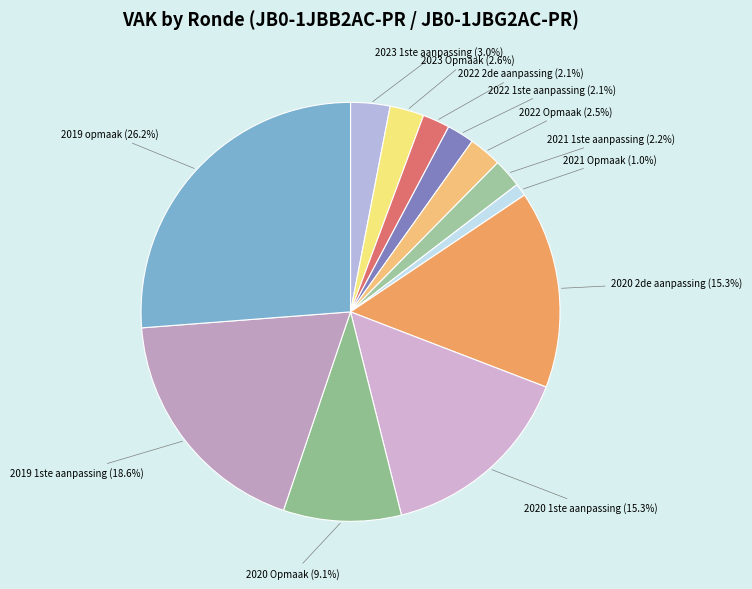

What percentage is the 2023 1ste aanpassing slice, to the nearest percent?

3%